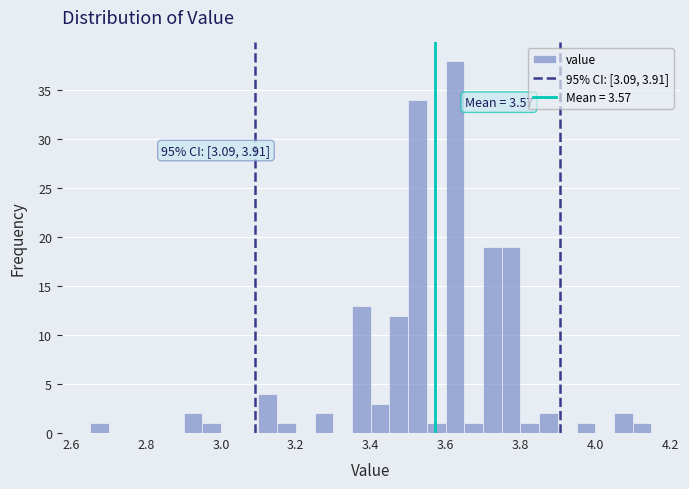

Around what value on the x-axis is the tallest bar? Give the approximate position of its centre, as read against the axis.

3.62